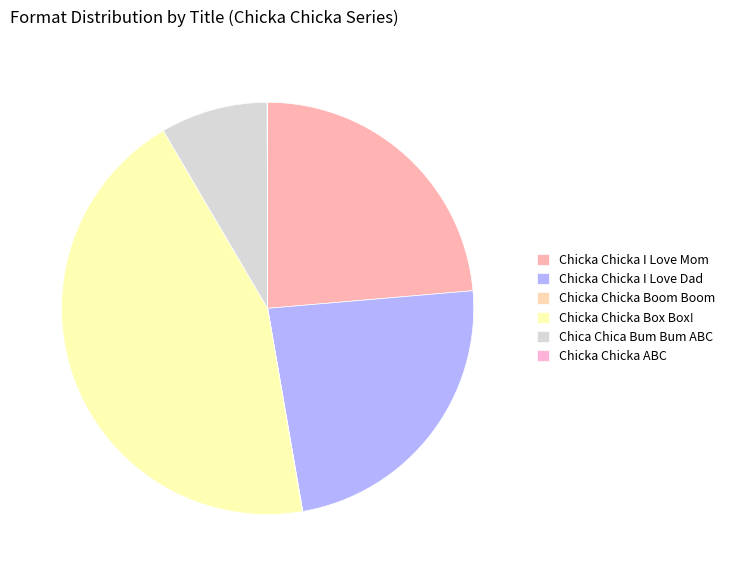

Do Chica Chica Bum Bum ABC and Chicka Chicka Box Box! together represent more than half of the pie?

Yes